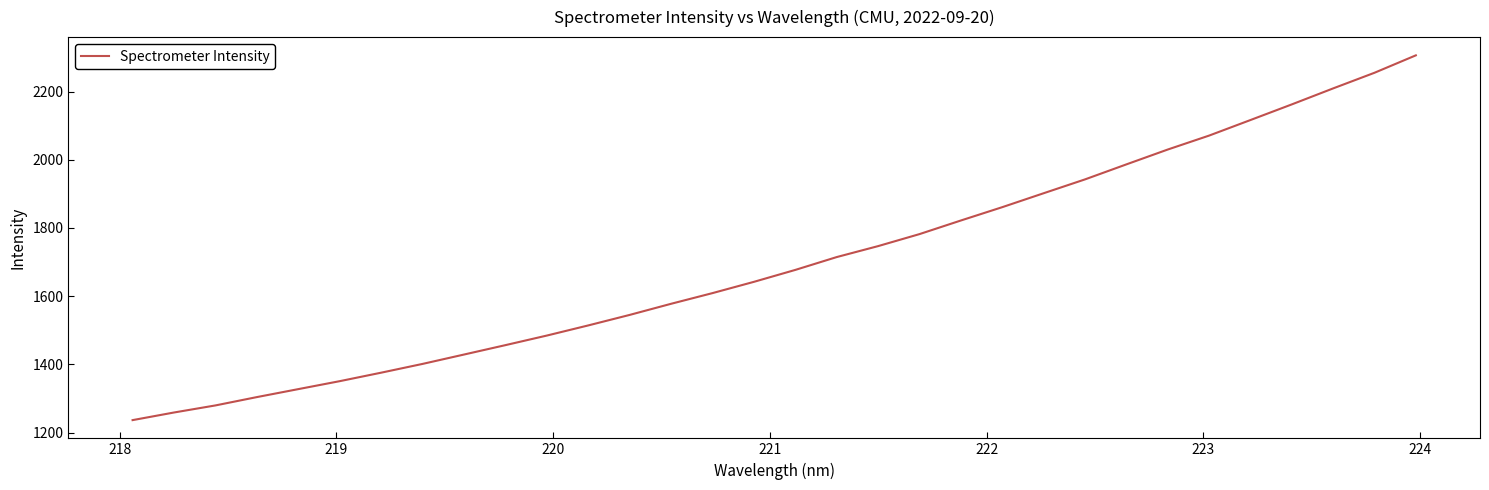

What is the difference between the maximum and minimum values?

1070.0